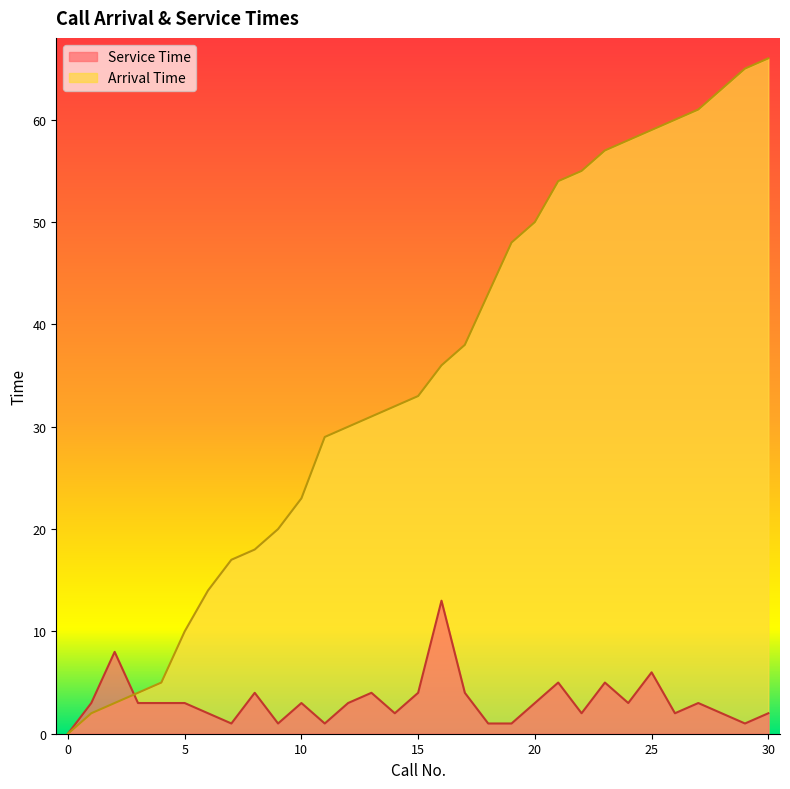

Which series has the largest total across all categories?

Arrival Time